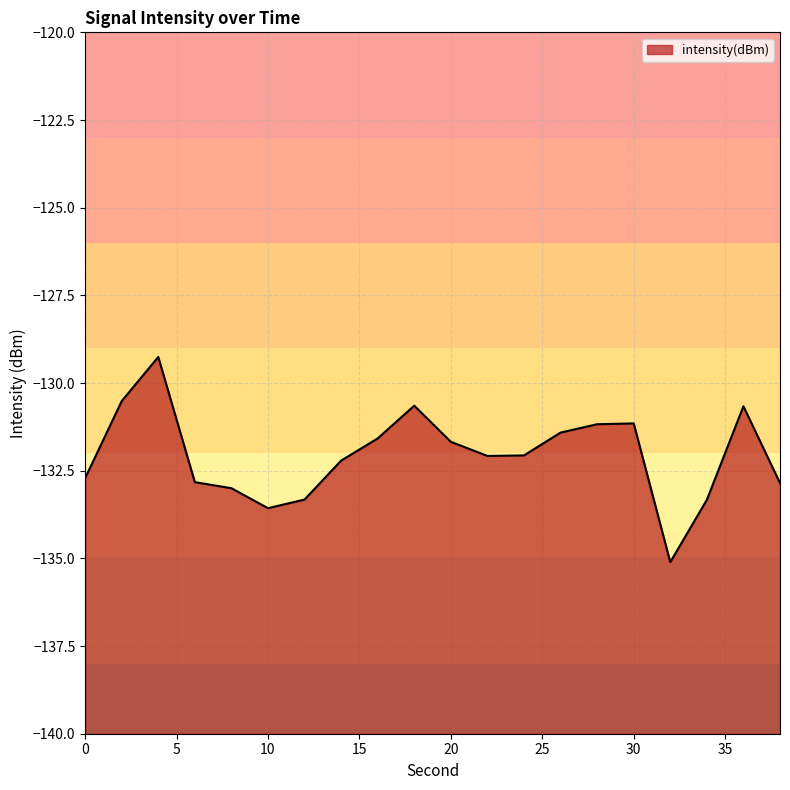

What is the value of the 16th point from the left?

-131.2